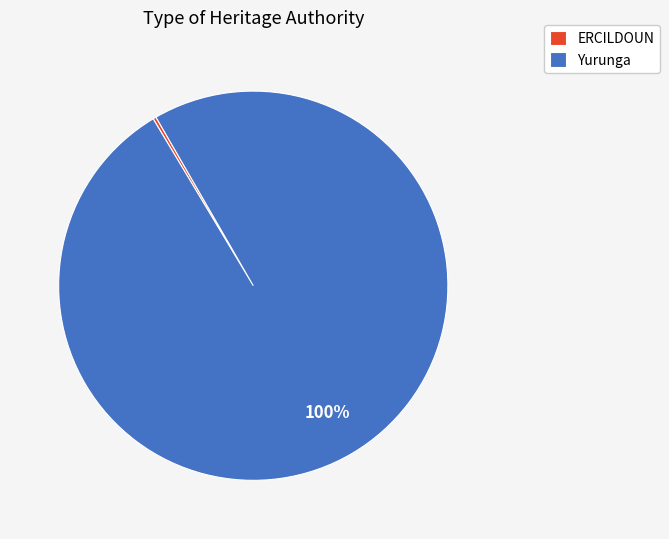

To the nearest percent, what portion does Yurunga represent?

100%